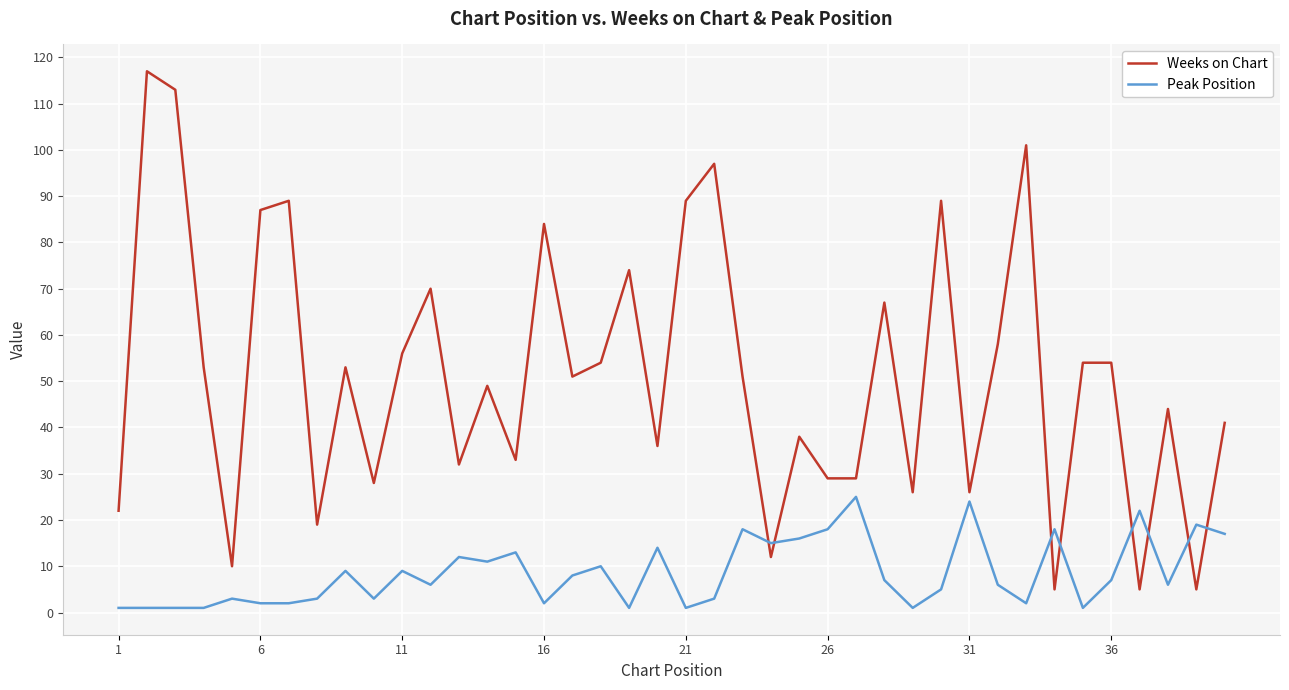

Rank the series by their maximum value, from lowest to highest.

Peak Position, Weeks on Chart